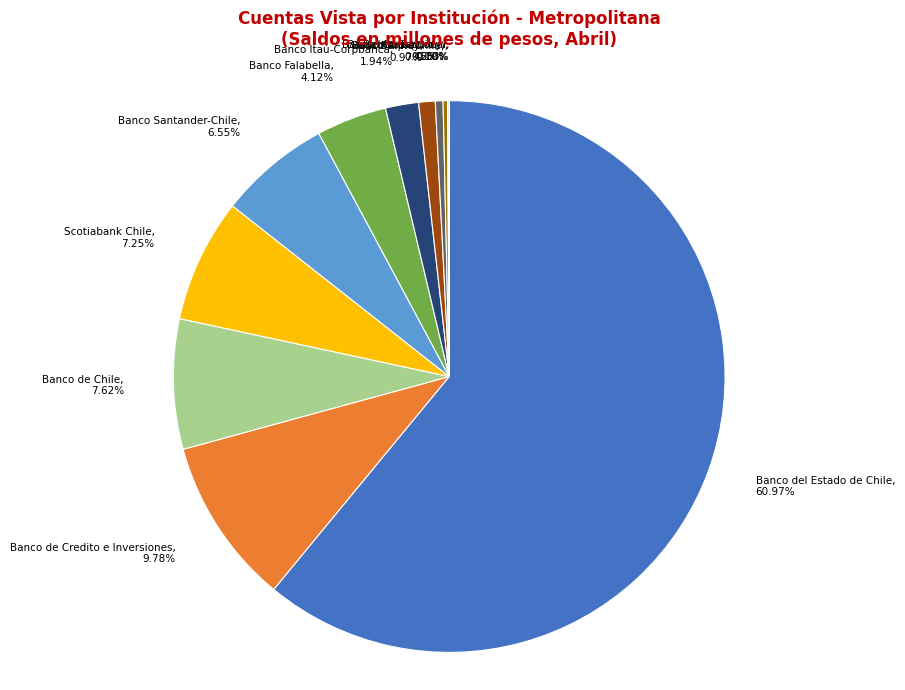

Between Banco del Estado de Chile, 60.97% and Scotiabank Chile, 7.25%, which is larger?

Banco del Estado de Chile, 60.97%